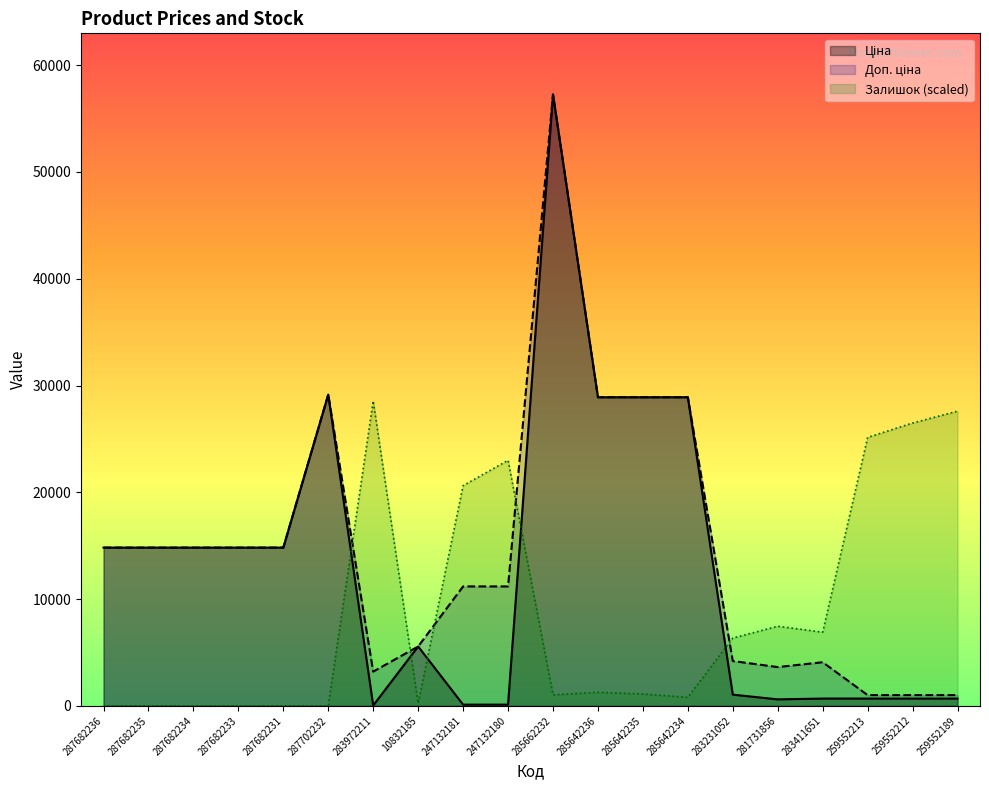

Which series has the widest spread of values?

Ціна